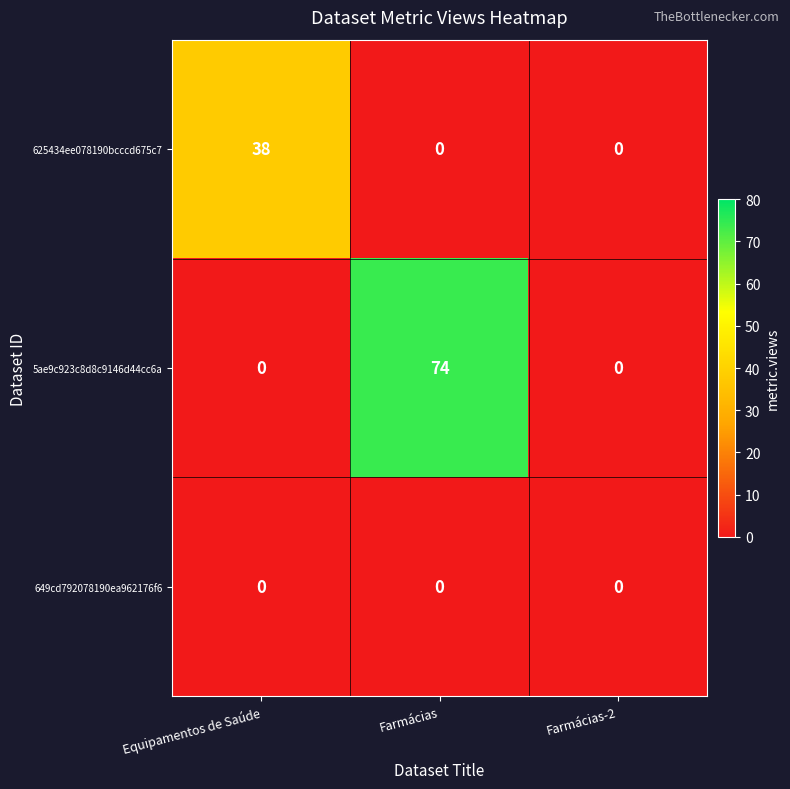

What is the difference between the 625434ee078190bcccd675c7 values at Equipamentos de Saúde and Farmácias-2?

38